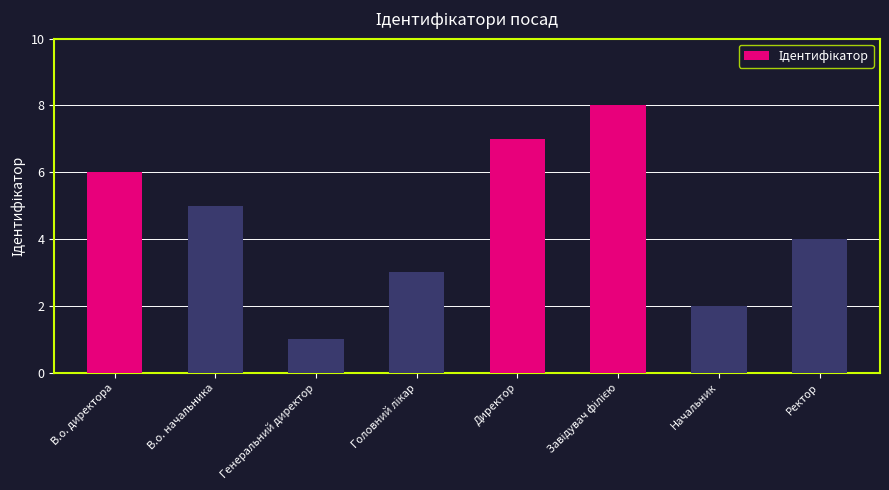

Which category has the lowest value across all series?

Генеральний директор